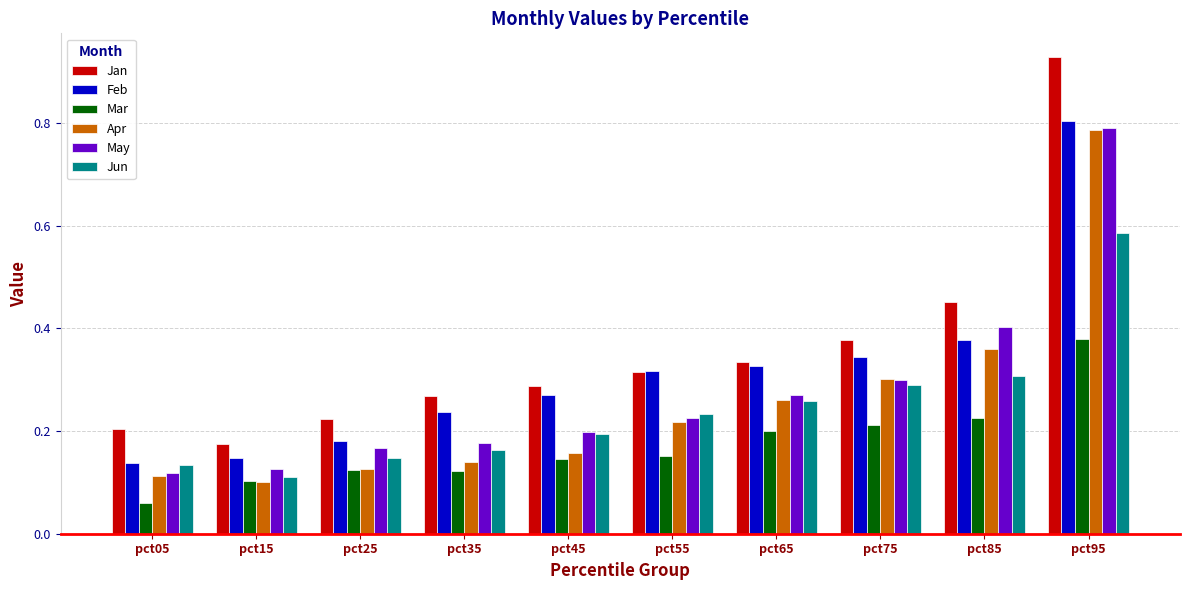

At which label is Jun closest to 0?

pct15